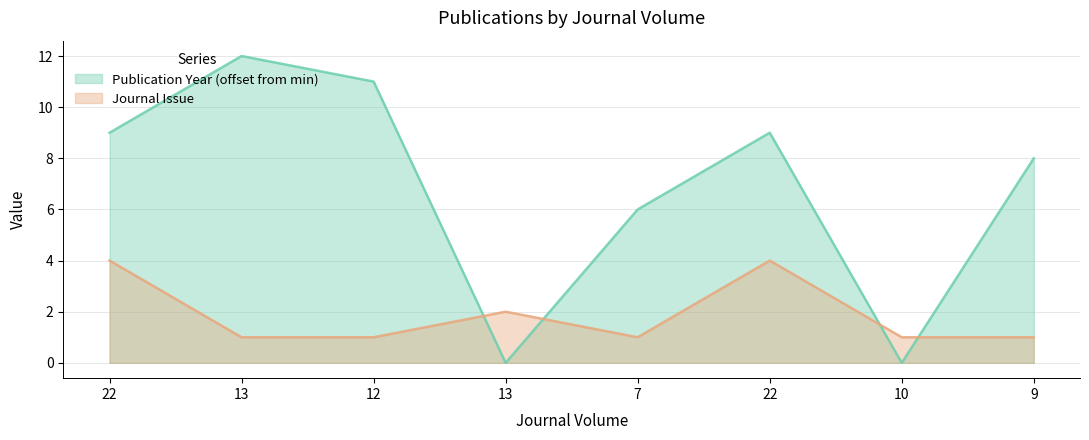

At which category does Journal Issue reach its first local valley?

7